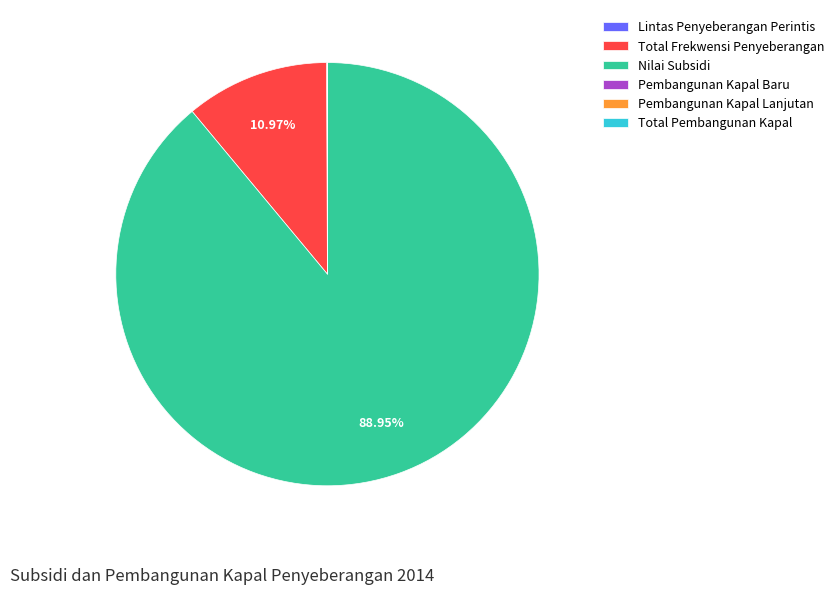

Which category accounts for the majority?

Nilai Subsidi